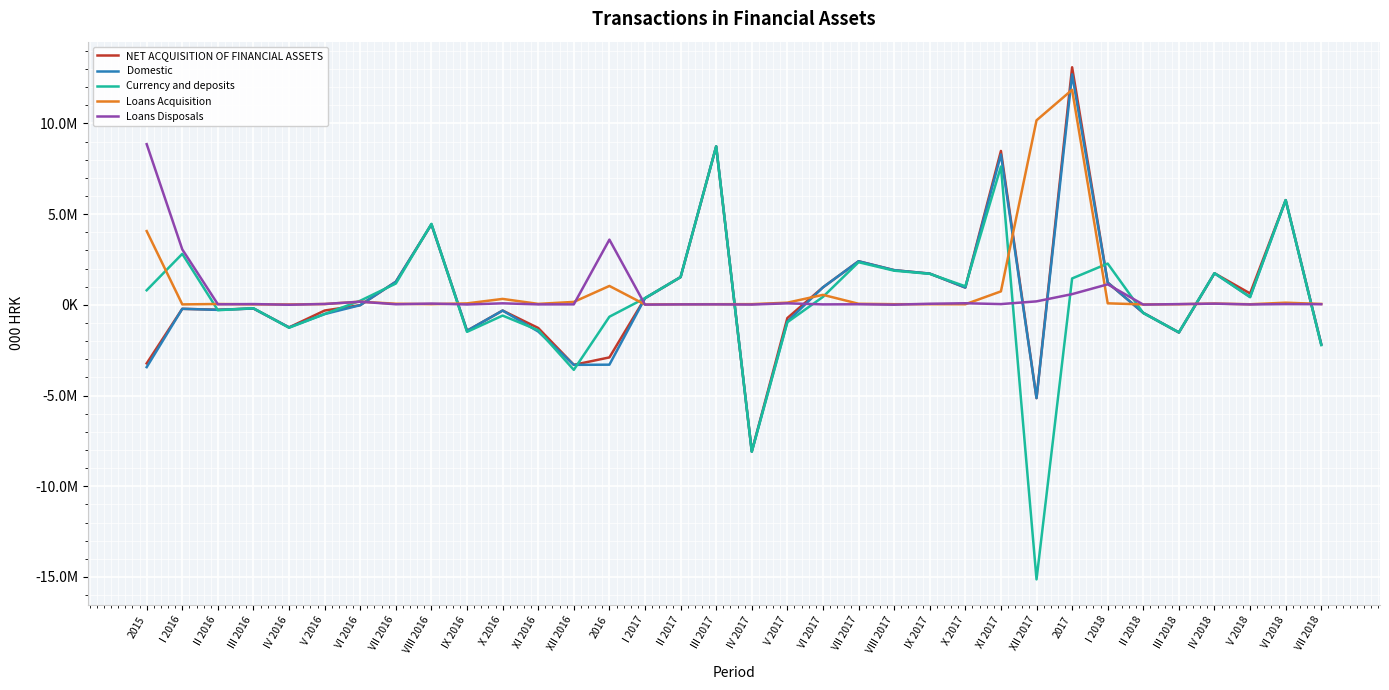

Is it true that NET ACQUISITION OF FINANCIAL ASSETS equals 2962275 at VIII 2016?

False